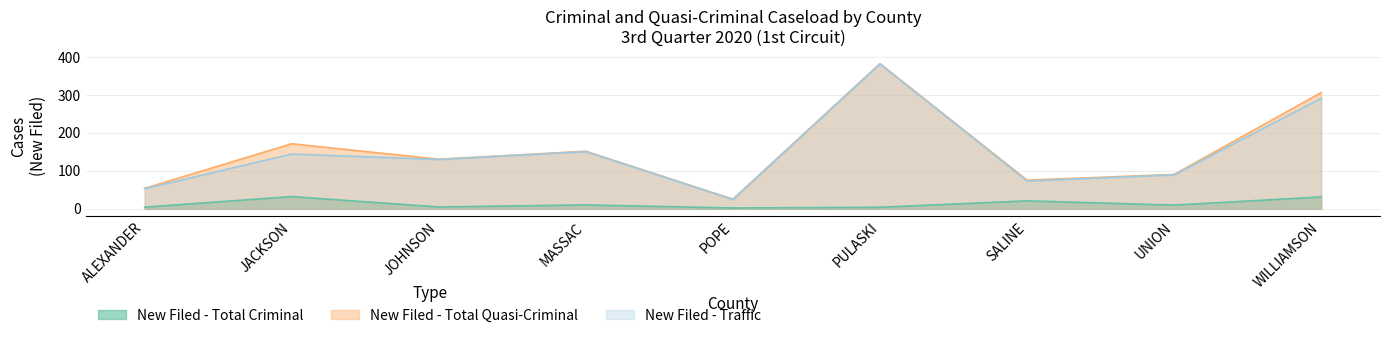

Does the chart display data point markers on the line(s)?

No